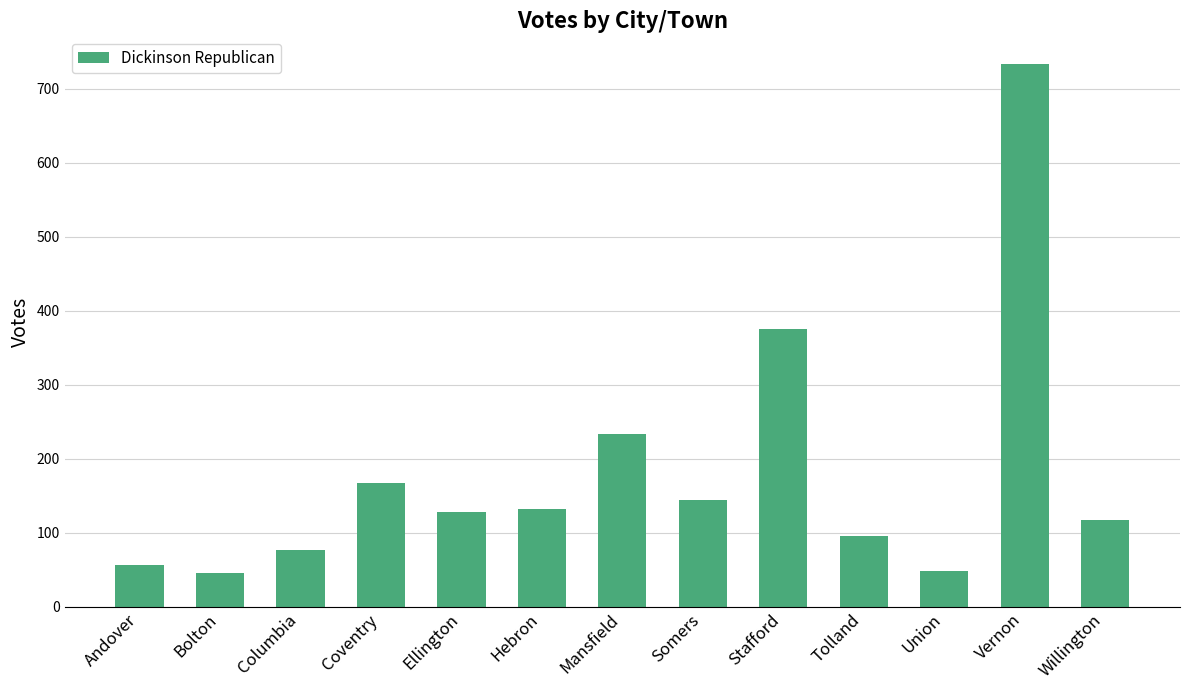

The chart shows a value of 132 at Hebron. True or false?

True